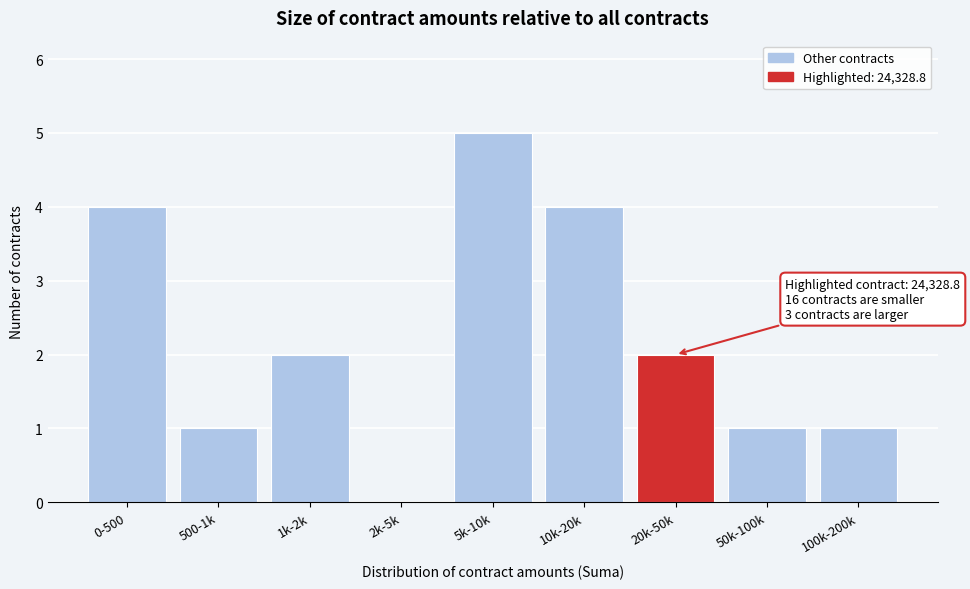

Reading left to right, extract all data points from this chart.

0-500=4	500-1k=1	1k-2k=2	2k-5k=0	5k-10k=5	10k-20k=4	20k-50k=2	50k-100k=1	100k-200k=1